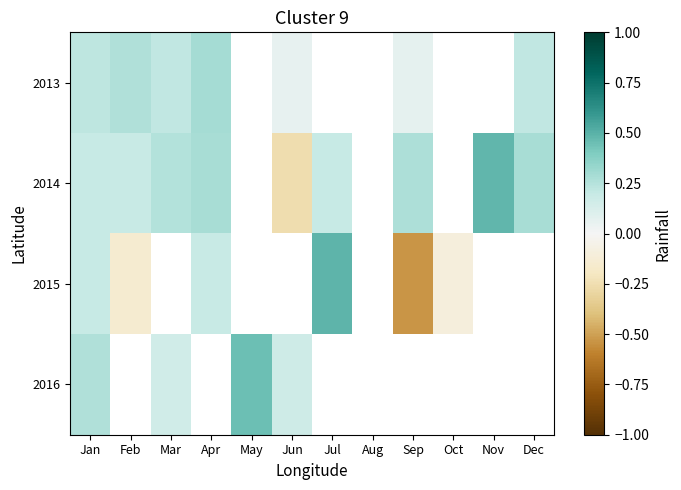

Which series has the largest range (max minus min)?

2015